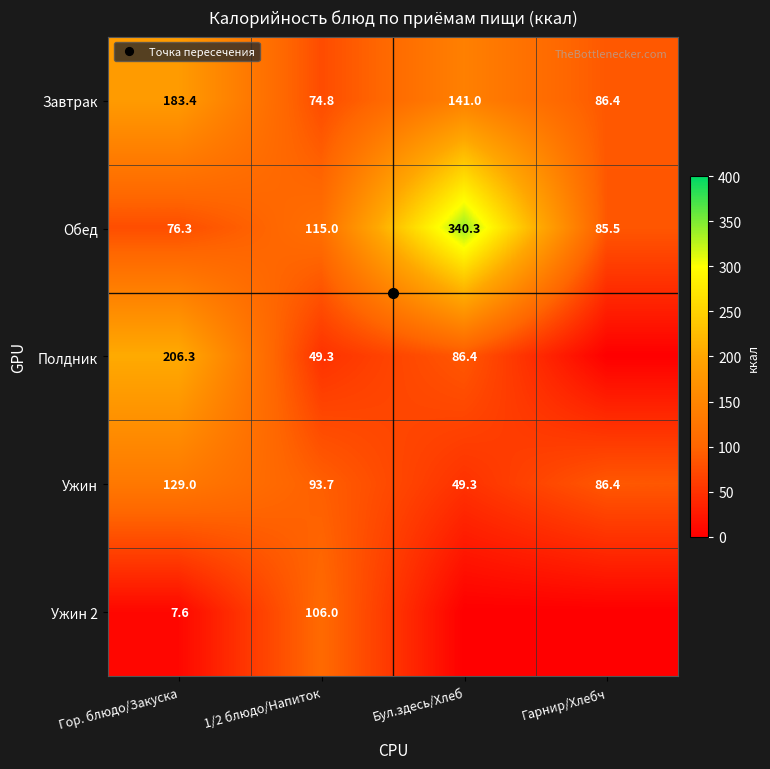

Which category has the lowest value across all series?

Гарнир/Хлебч